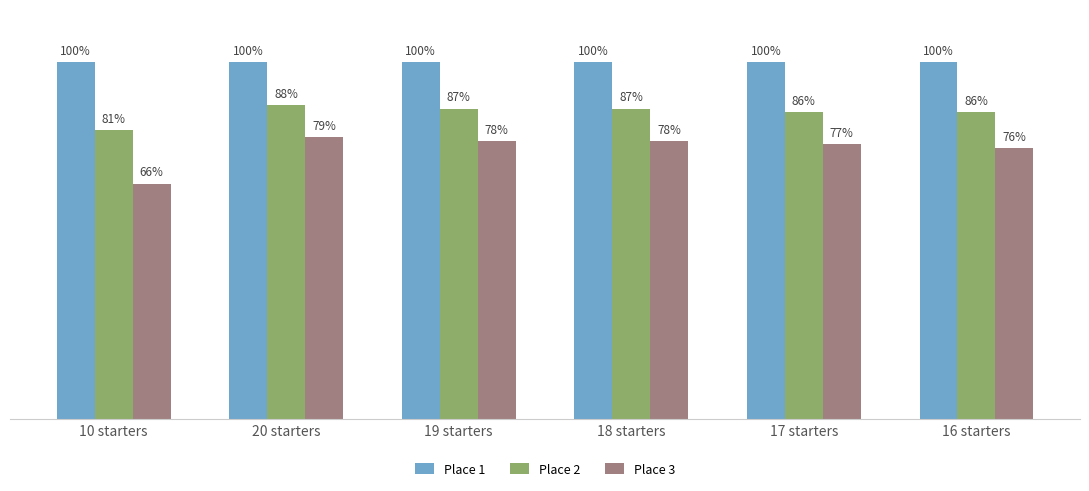

Which series changed the most between 10 starters and 18 starters?

Place 3